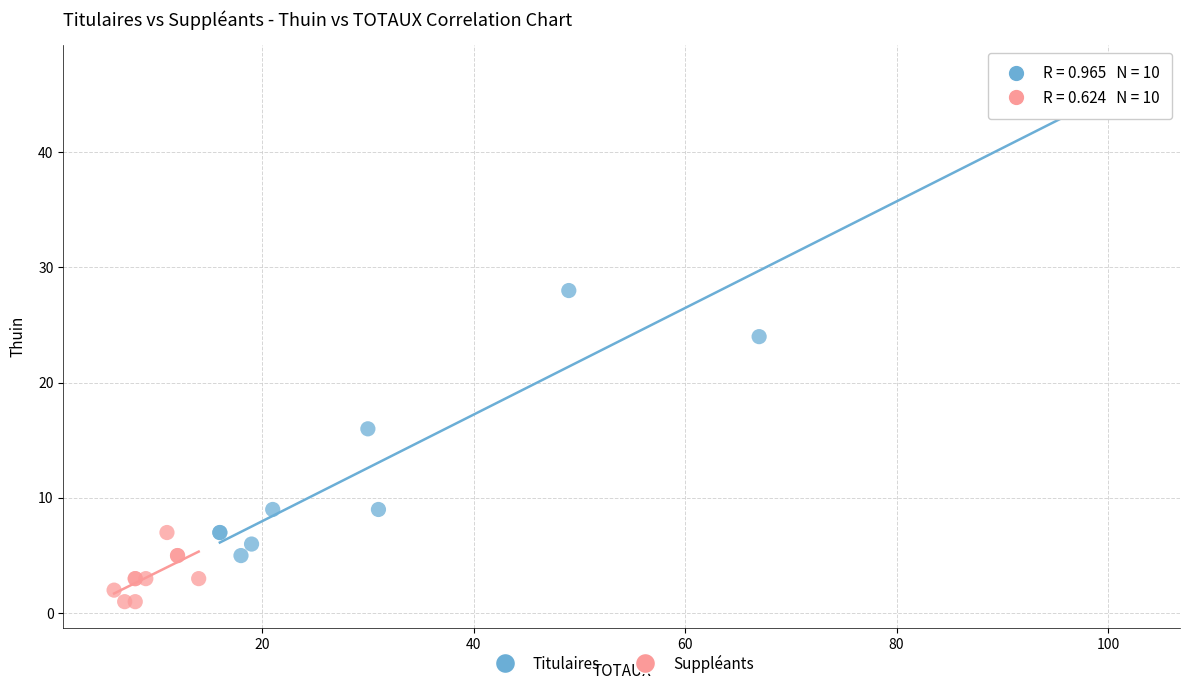

Which series has the largest Y range (max minus min)?

Titulaires